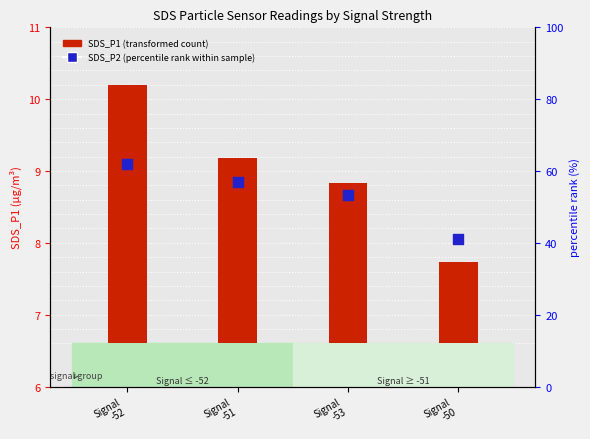

Which series has the widest spread of Y values?

SDS_P2 (percentile rank within sample)